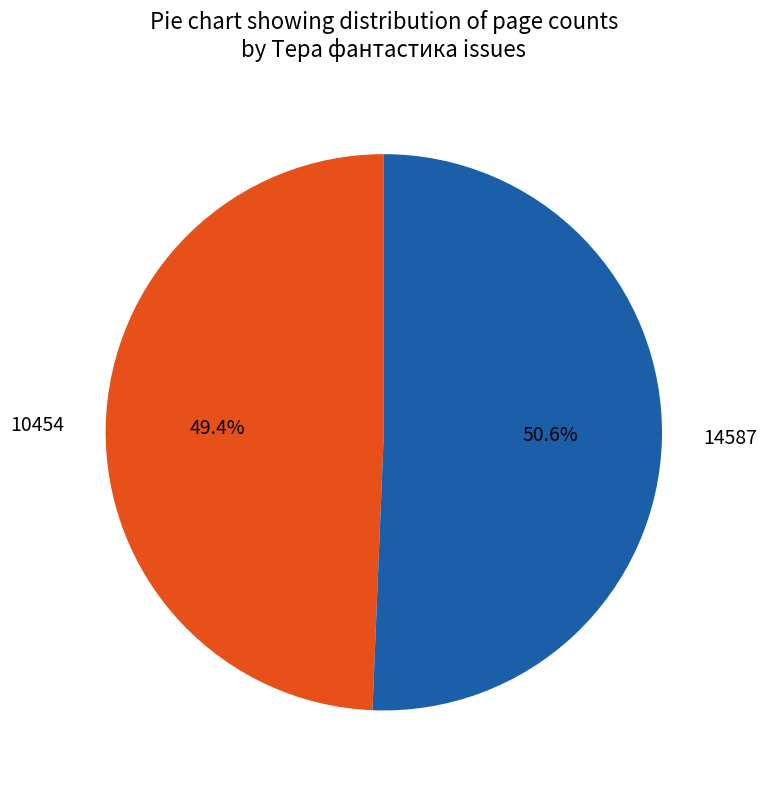

To the nearest percent, what percentage of the pie is 10454?

49%